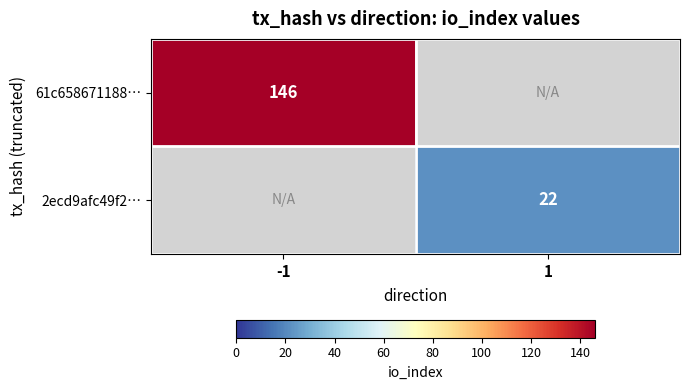

The value of 61c658671188… at -1 is 93. True or false?

False